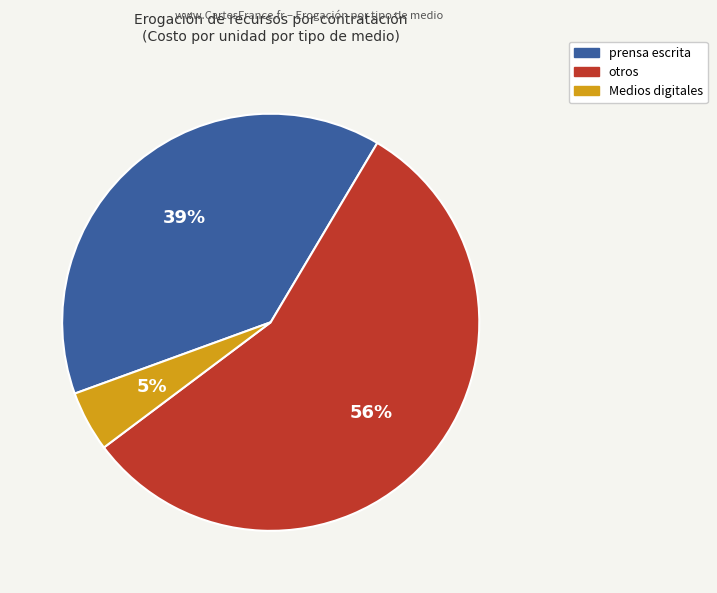

Does any single category account for the majority?

Yes